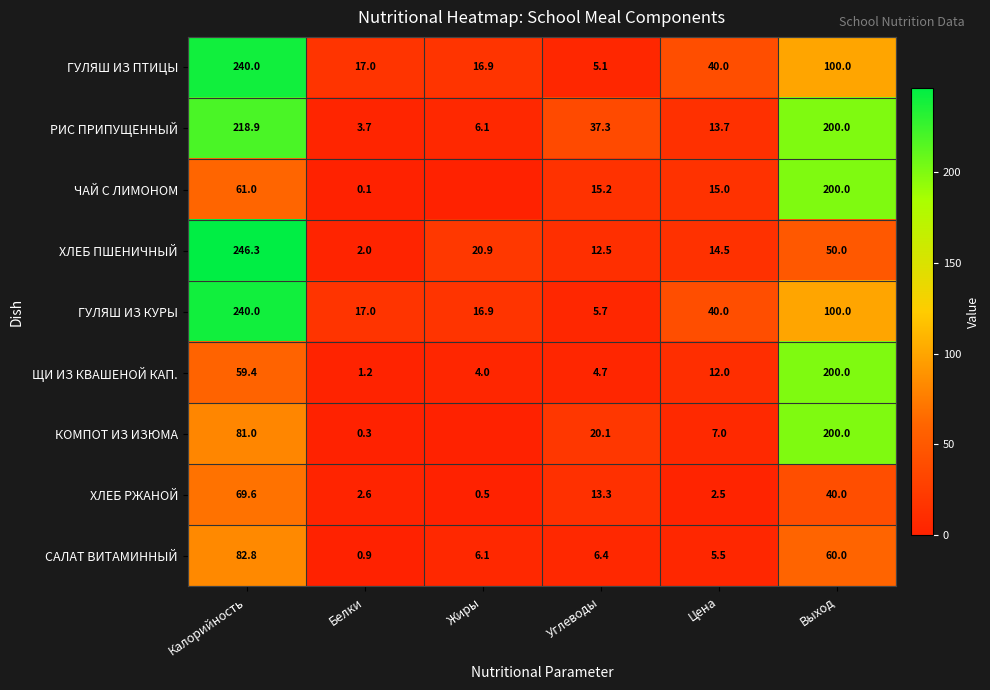

At which label is ЩИ ИЗ КВАШЕНОЙ КАП. closest to 100?

Калорийность